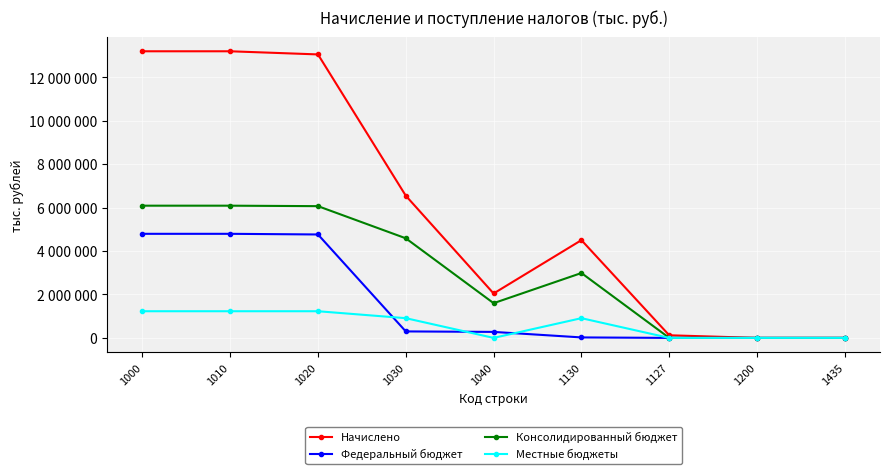

What are all the series names shown in the legend?

Начислено, Федеральный бюджет, Консолидированный бюджет, Местные бюджеты